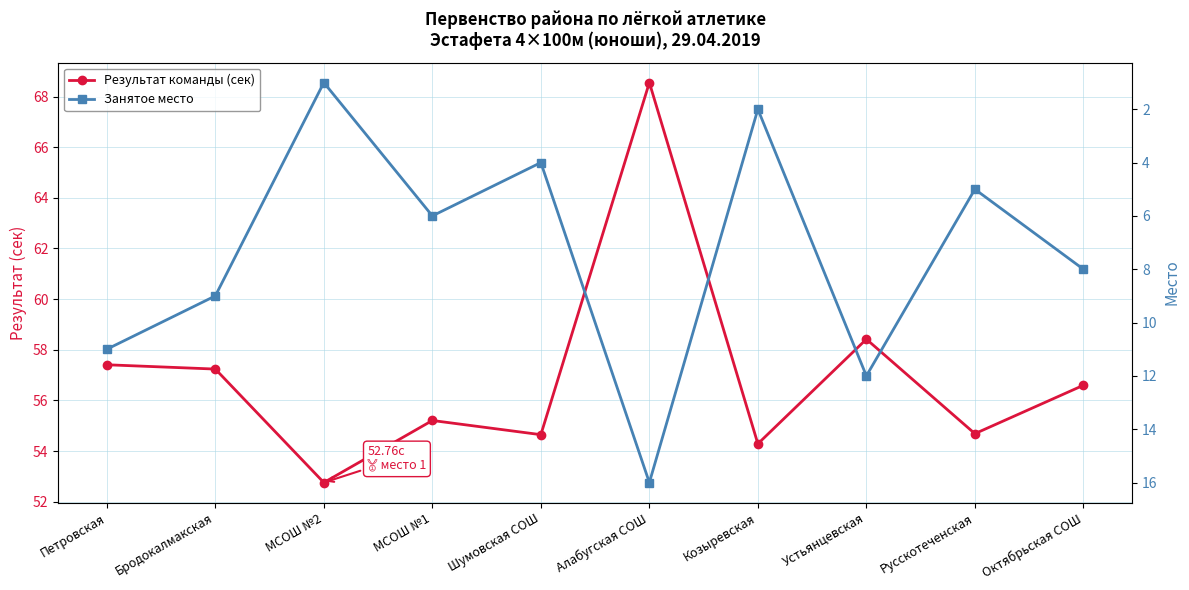

Which series has the widest spread of values?

Результат команды (сек)